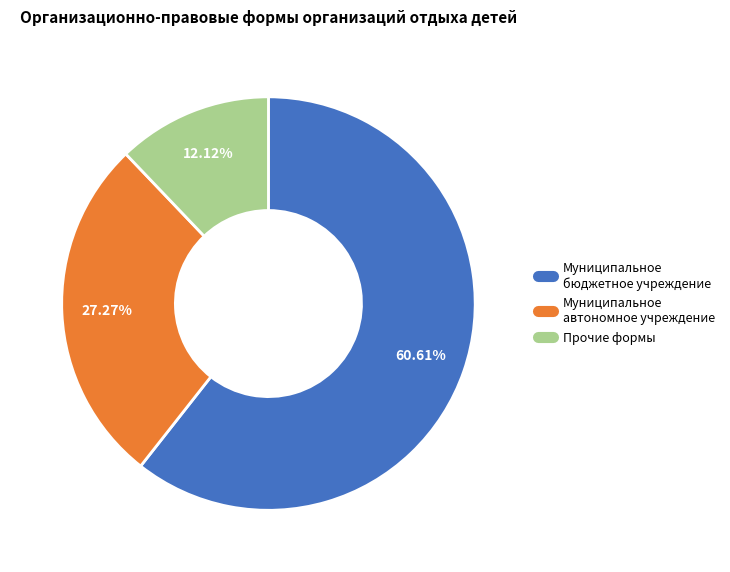

How many slices are in this pie chart?

3